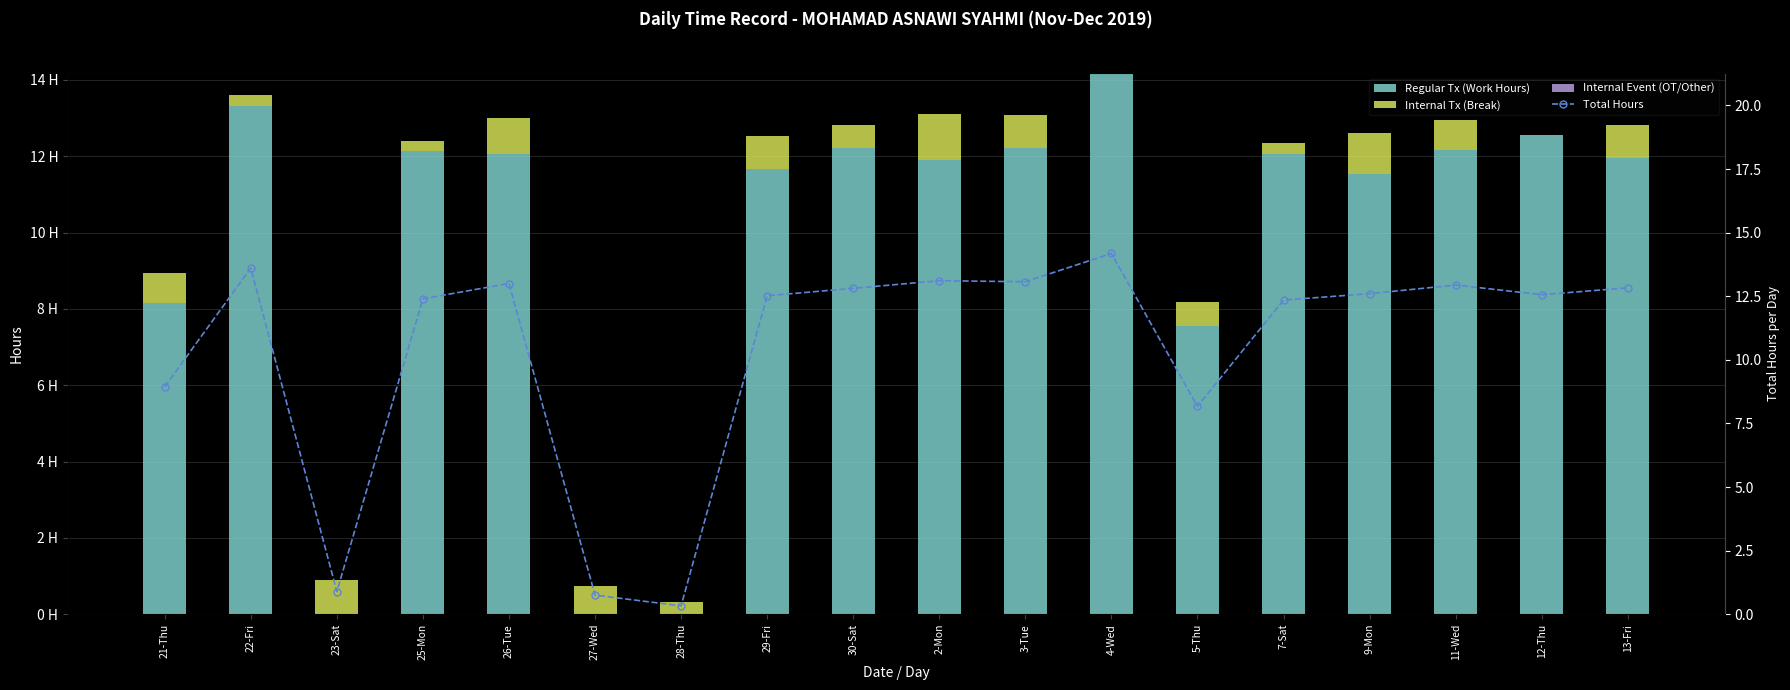

What are all the series names shown in the legend?

Regular Tx (Work Hours), Internal Tx (Break), Internal Event (OT/Other), Total Hours